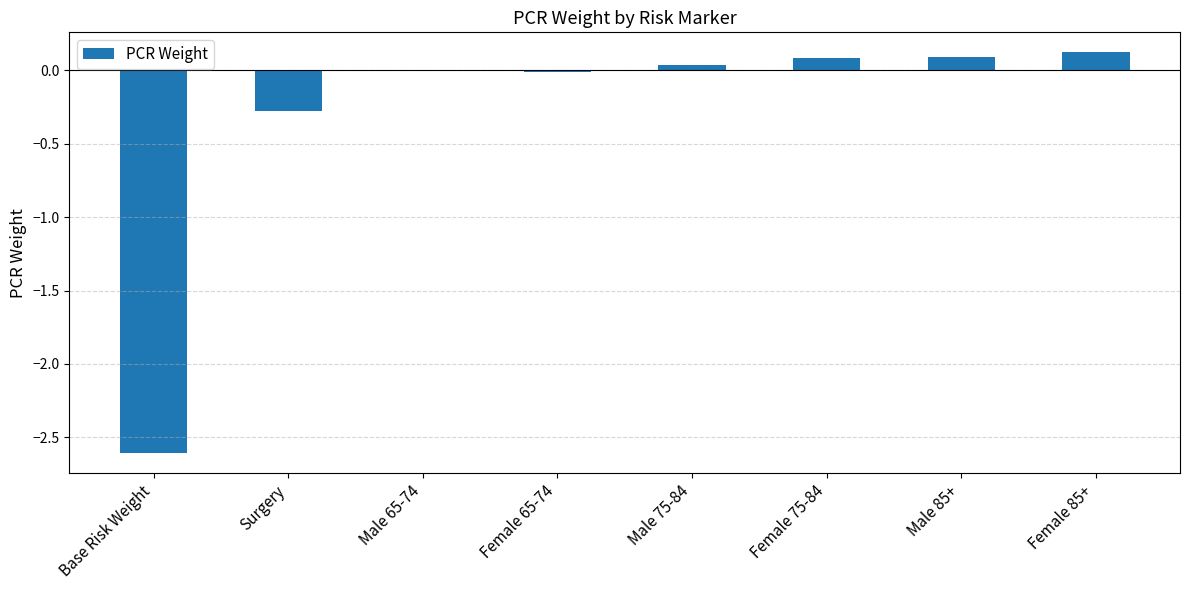

Between Male 75-84 and Male 85+, which is larger?

Male 85+